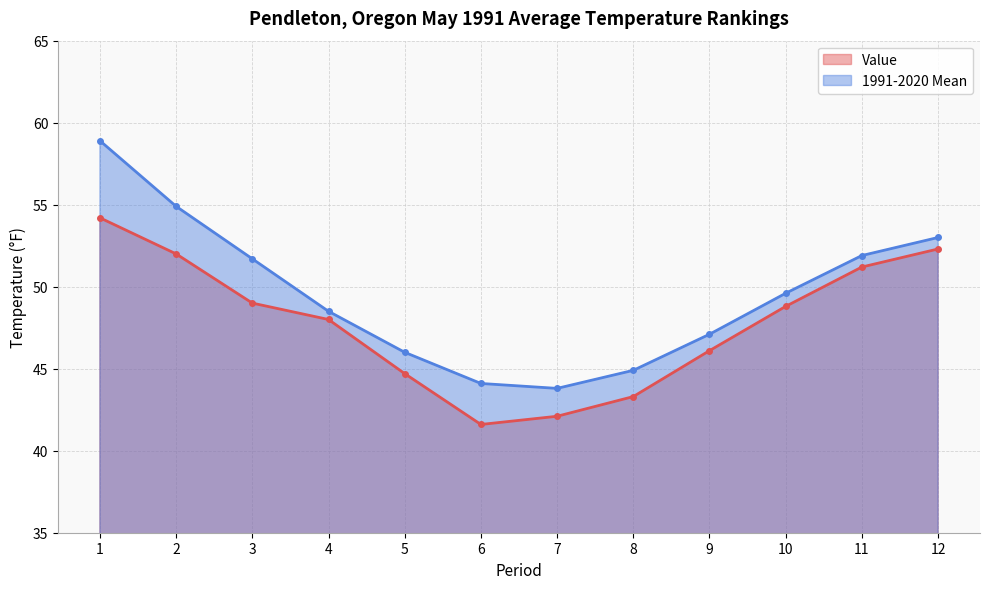

Which series changed the most between 4 and 11?

1991-2020 Mean